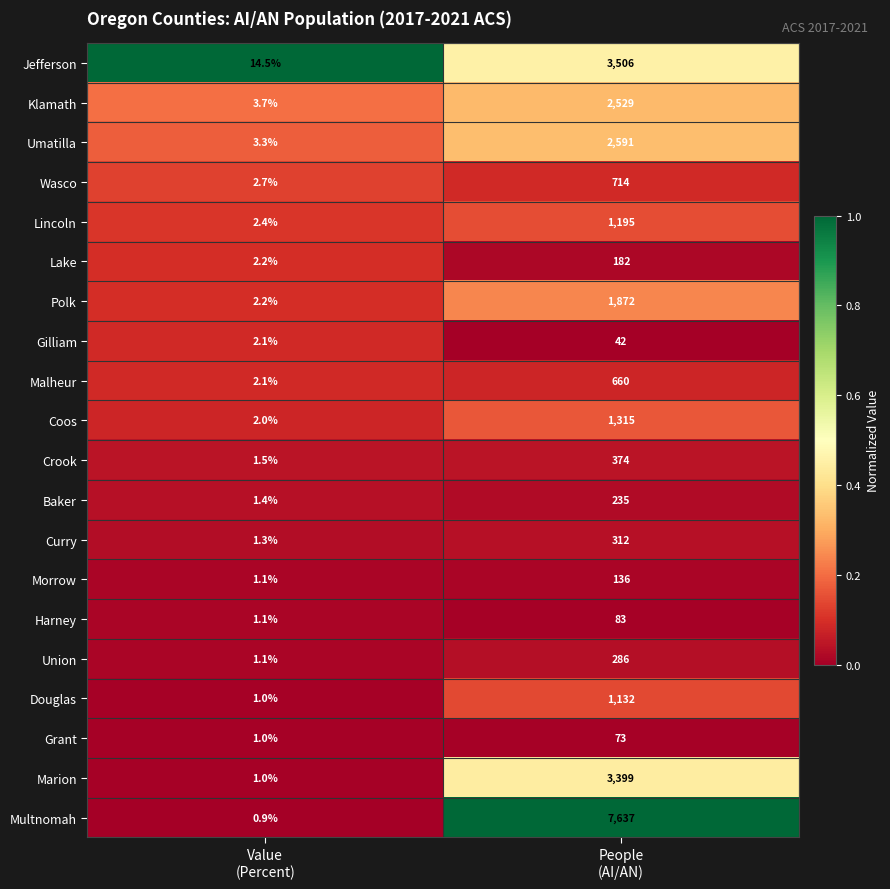

What is the lowest value of the Jefferson series?

14.5